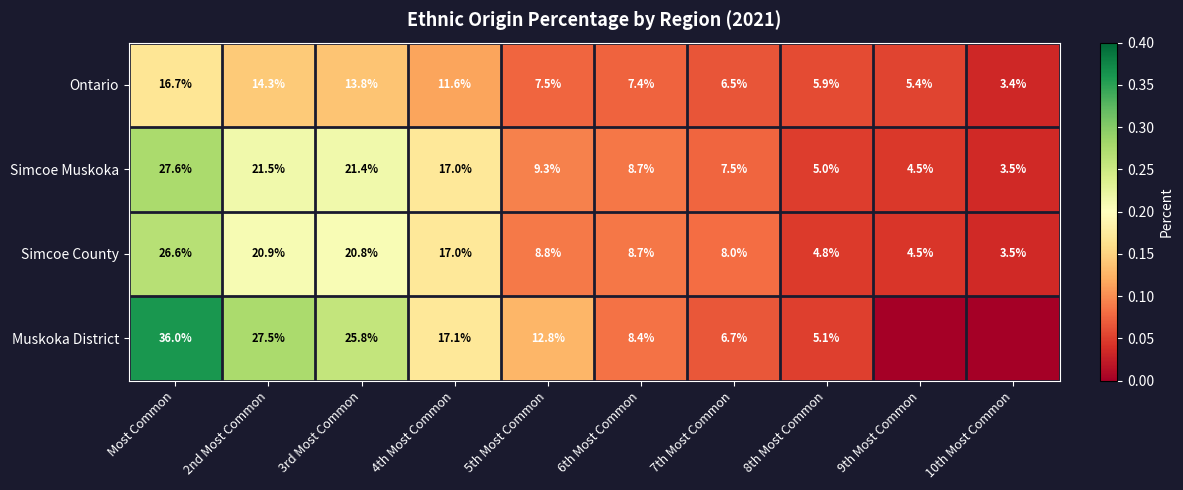

At which label is Simcoe County closest to 15?

4th Most Common